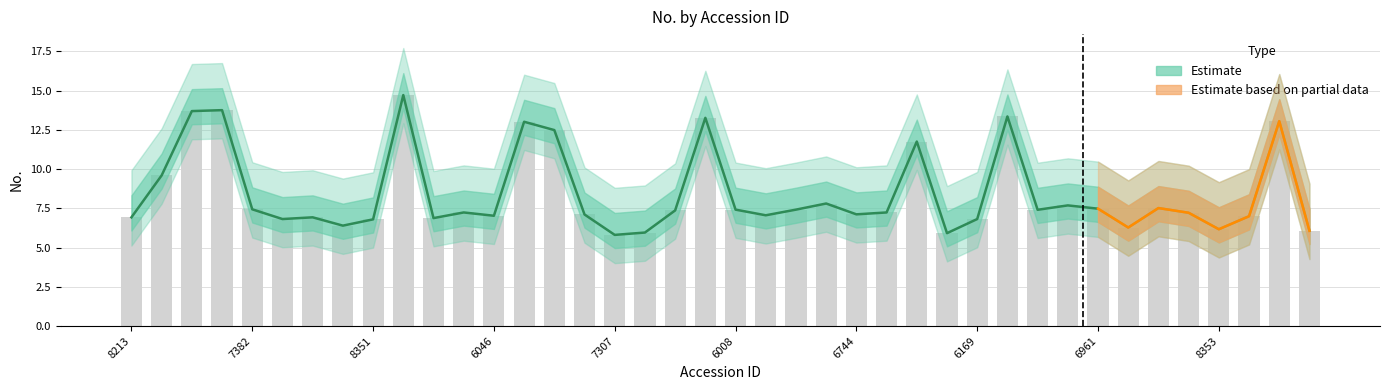

True or false: the data shows 9.5 at 8314.

False